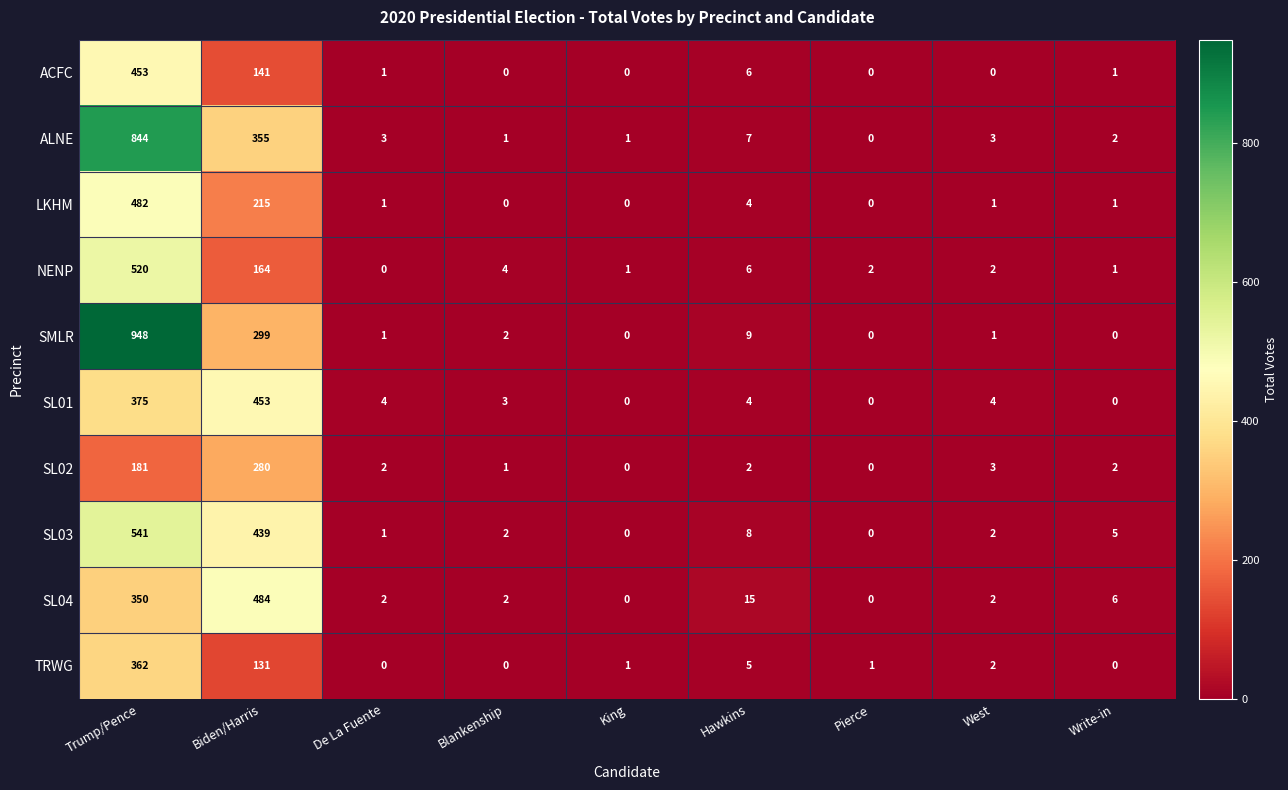

What is the difference between the second highest and second lowest values in the SL01 series?

375